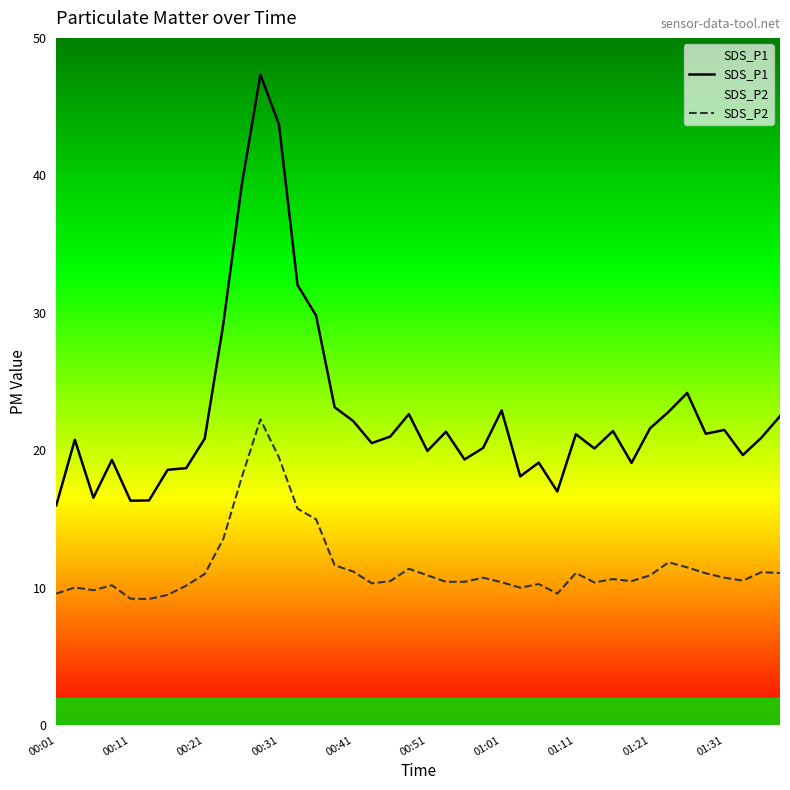

List the series in order of their overall mean, highest first.

SDS_P1, SDS_P2